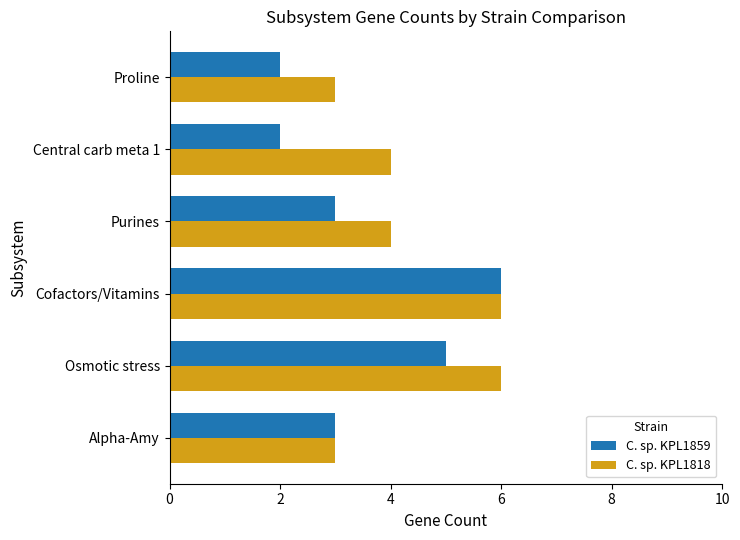

Which category has the highest value in the C. sp. KPL1859 series?

Cofactors/Vitamins